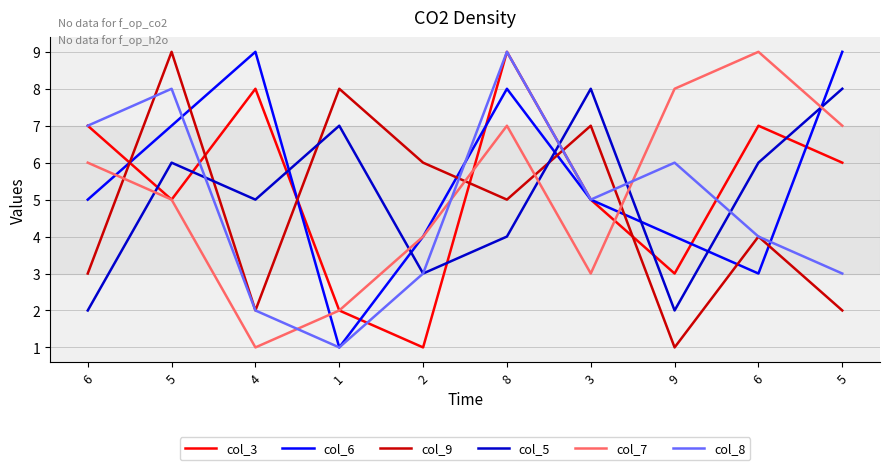

Reading left to right, extract all data points from this chart.

col_3: 7	5	8	2	1	9	5	3	7	6
col_6: 5	7	9	1	4	8	5	4	3	9
col_9: 3	9	2	8	6	5	7	1	4	2
col_5: 2	6	5	7	3	4	8	2	6	8
col_7: 6	5	1	2	4	7	3	8	9	7
col_8: 7	8	2	1	3	9	5	6	4	3